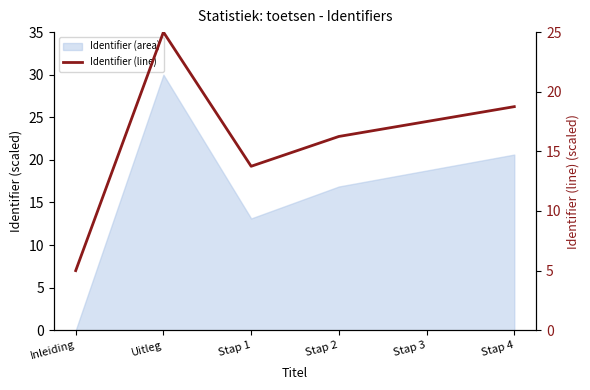

Which category has the lowest value across all series?

Inleiding